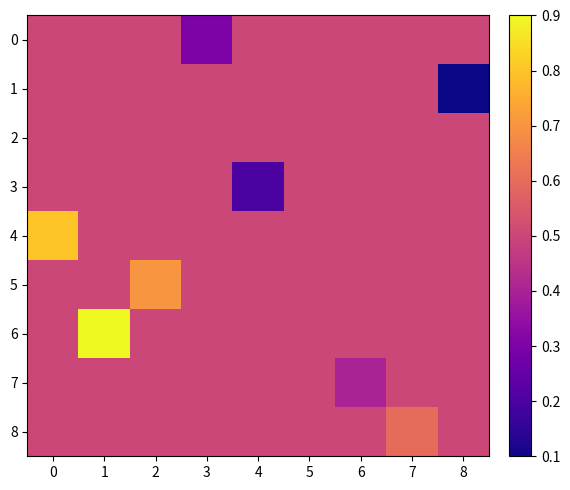

At 6, list the series in order from smallest to largest.

row_7, row_0, row_1, row_2, row_3, row_4, row_5, row_6, row_8